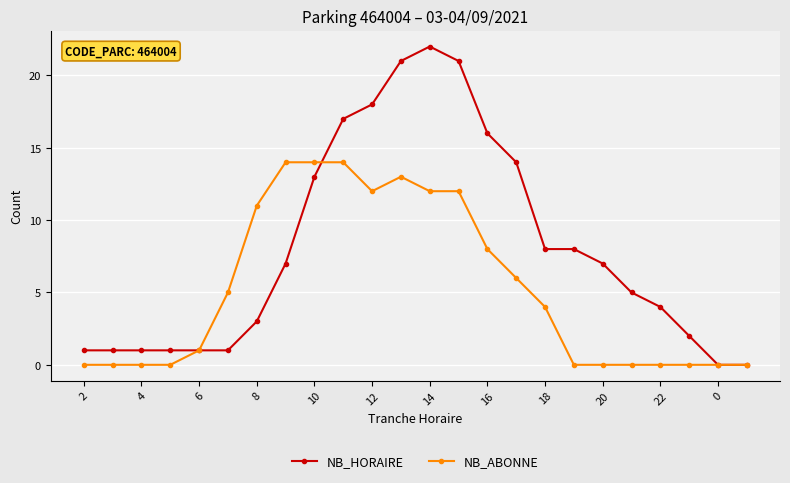

Which series has the largest total across all categories?

NB_HORAIRE